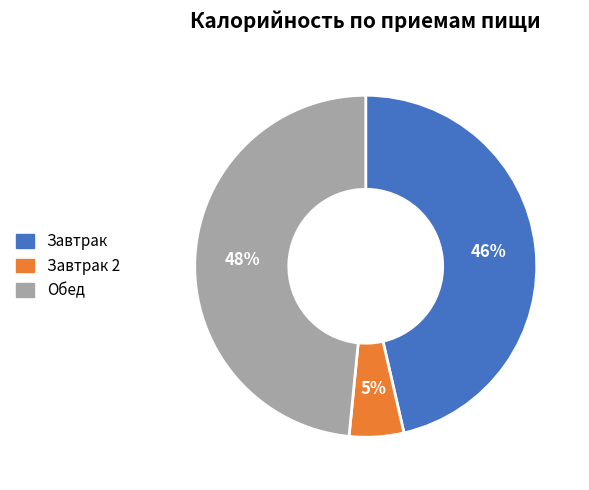

To the nearest percent, what is the average slice percentage?

33%